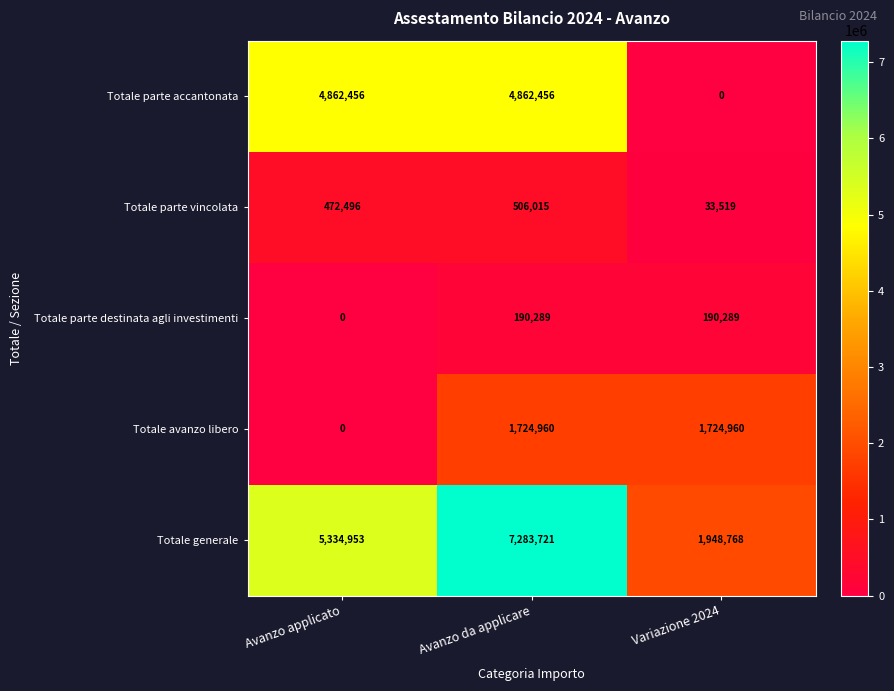

At which label is Totale avanzo libero closest to 862480?

Avanzo applicato